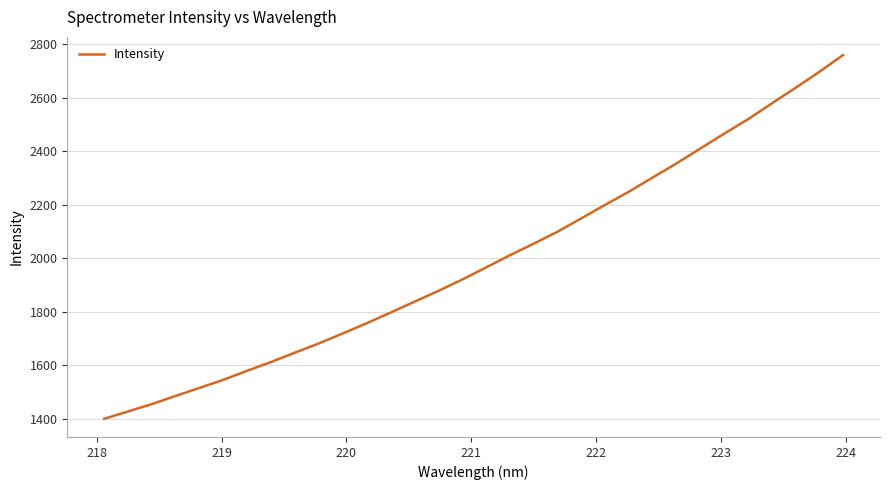

What is the difference between the maximum and minimum values?

1358.4